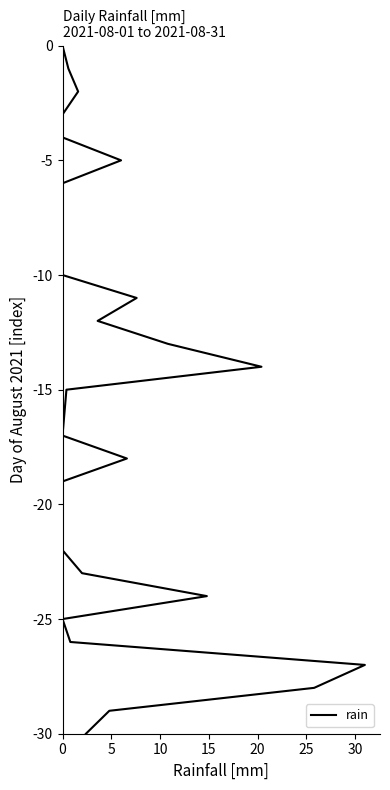

True or false: the data has more than 1 interior local peaks.

False